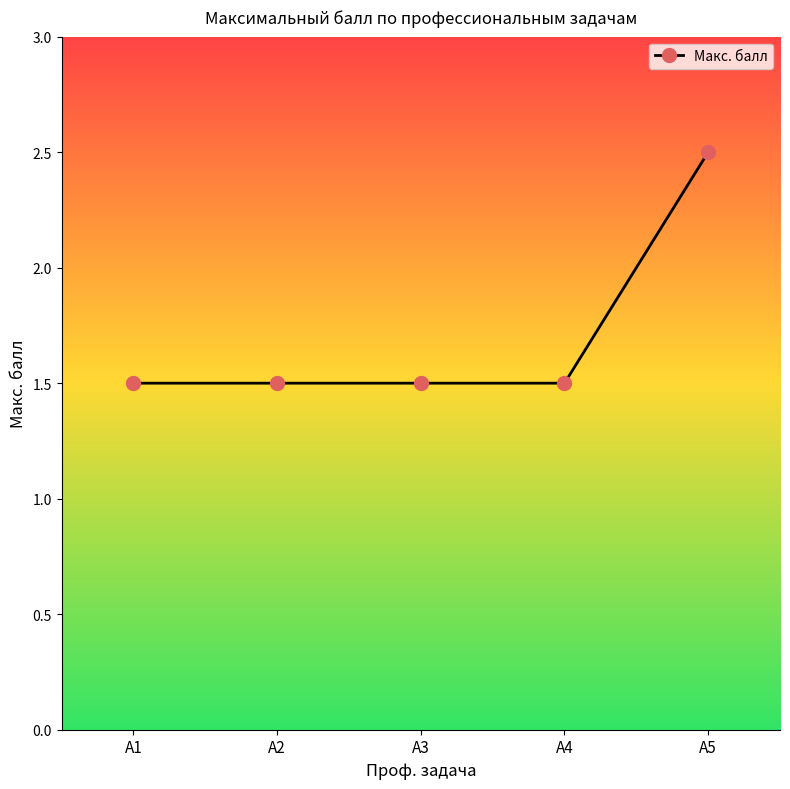

Does the chart have visible grid lines?

No